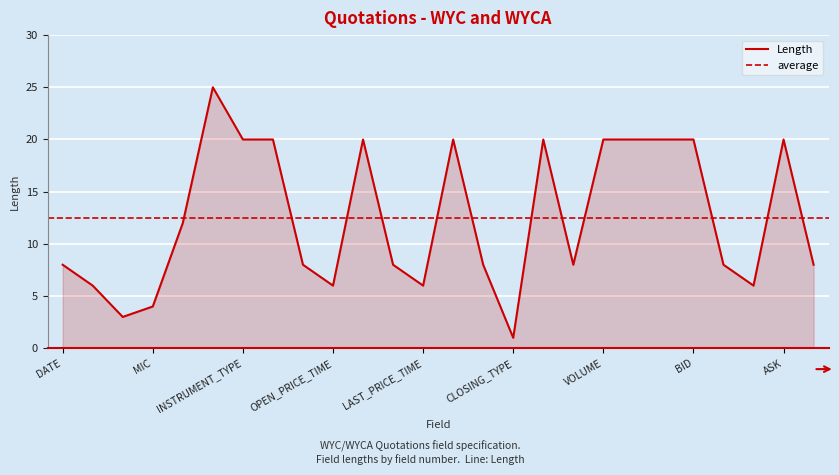

At which category does the data reach its first local peak?

NAME